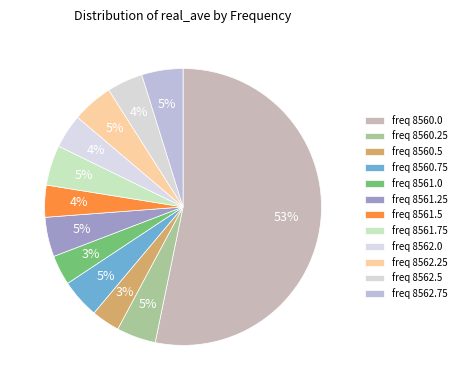

Which has a higher value, freq 8561.25 or freq 8560.5?

freq 8561.25